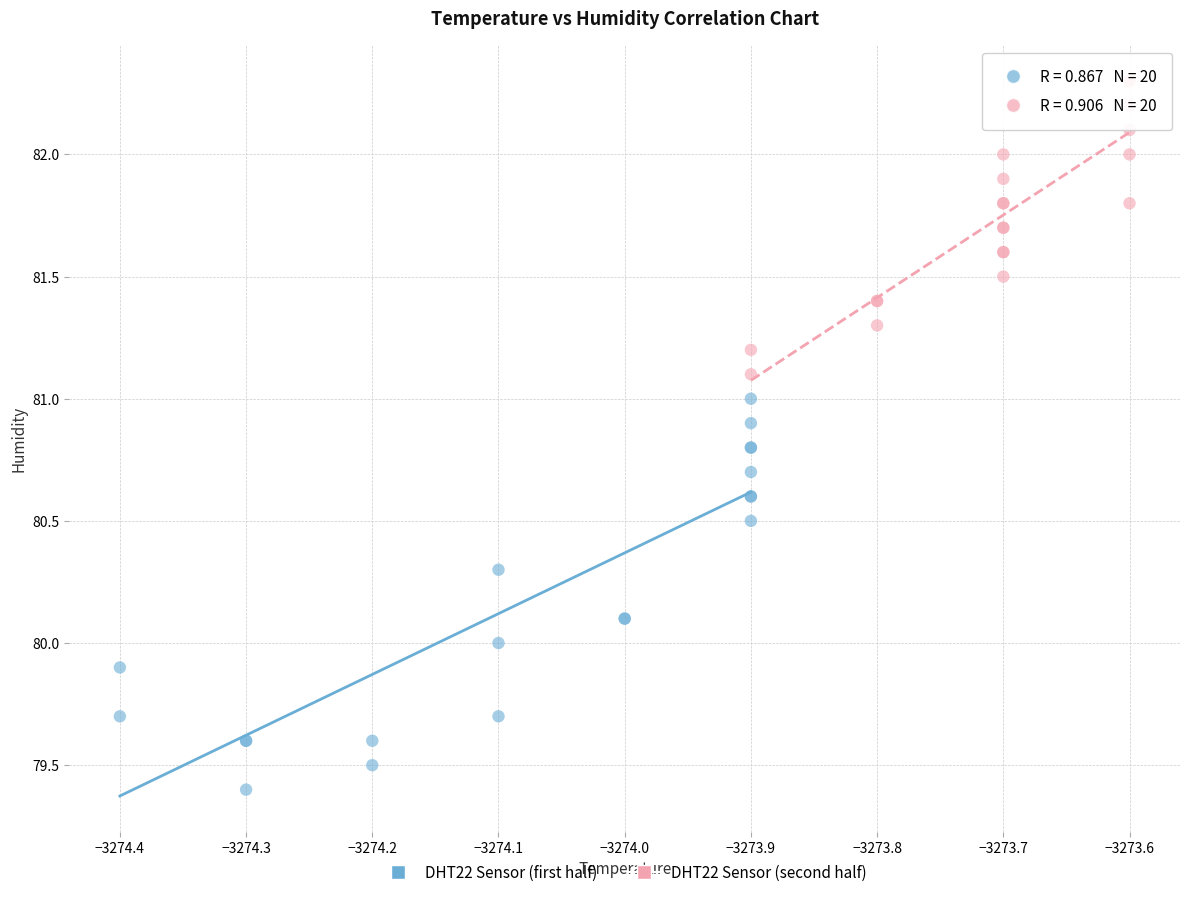

Which series reaches the maximum Y coordinate?

DHT22 Sensor (second half)